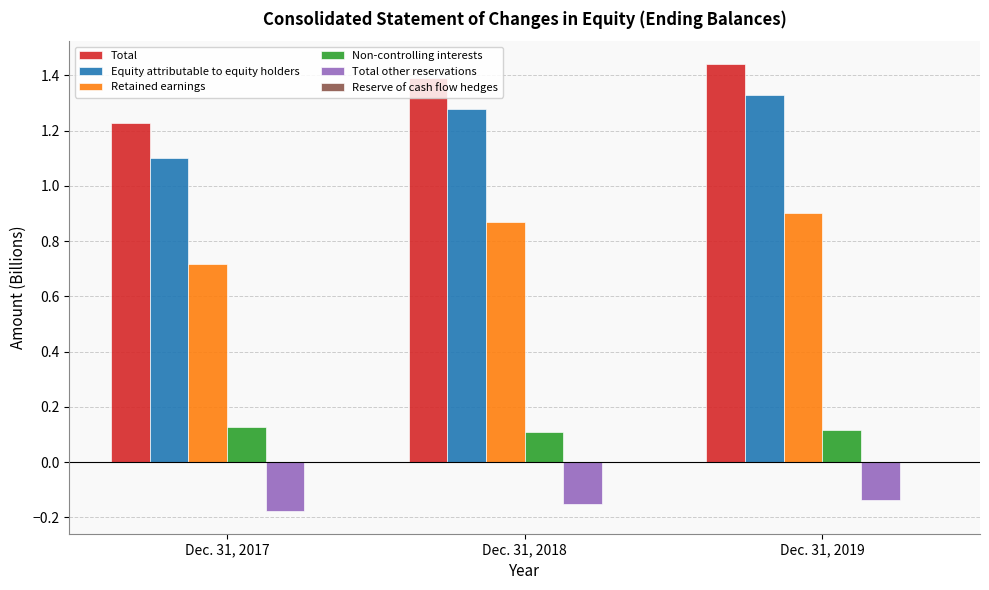

How many groups of bars are there?

3